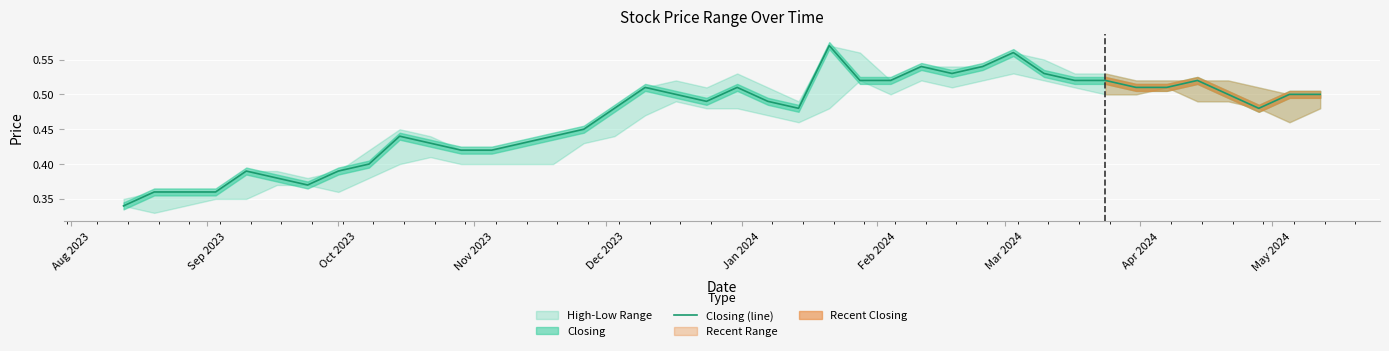

What is the label of the 40th point from the right?

Aug 2023